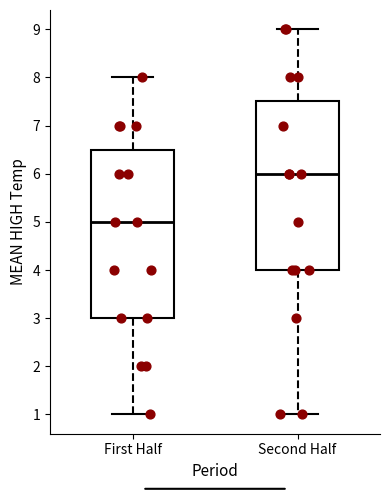

Reading left to right, transcribe this box plot: for each box, give where its median line is, the range the box spans, and where its two whiskers end, as read against the y-axis. The values are not printed on the chart, so give them approximately, as read against the axis.

First Half: median 5.0, box 3.0 to 6.5, whiskers 1.0 to 8.0
Second Half: median 6.0, box 4.0 to 7.5, whiskers 1.0 to 9.0